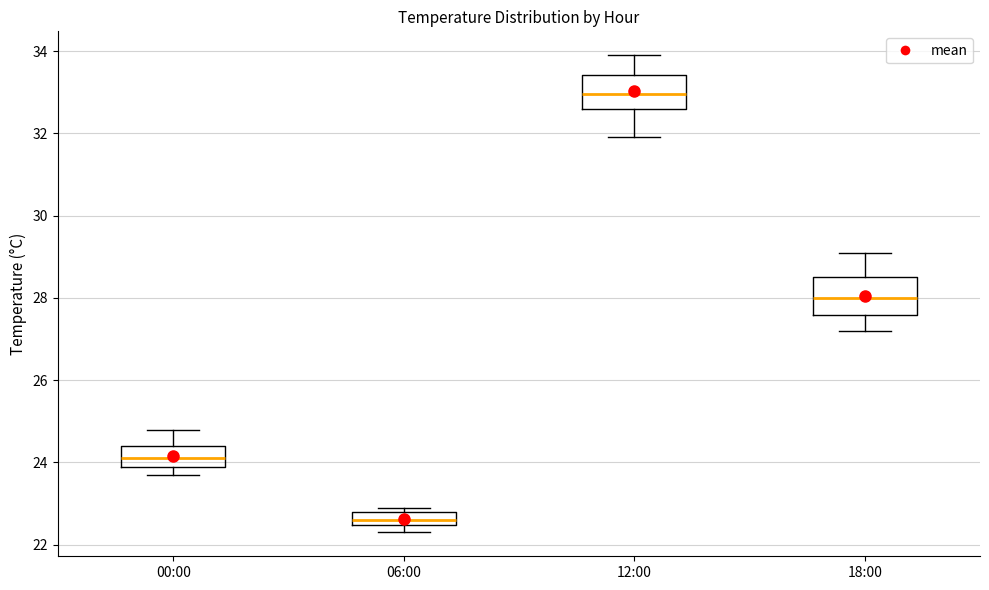

Which box has the lowest median line?

06:00